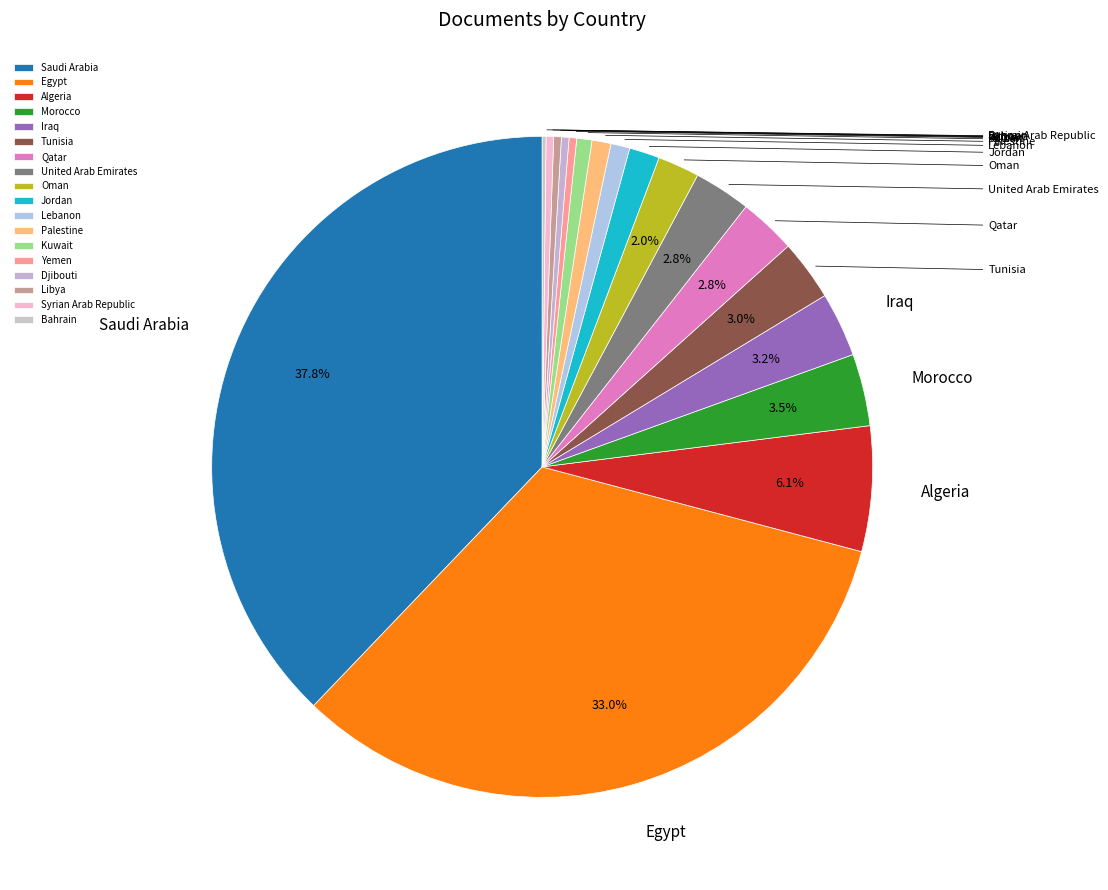

What is the largest slice in the pie chart?

Saudi Arabia